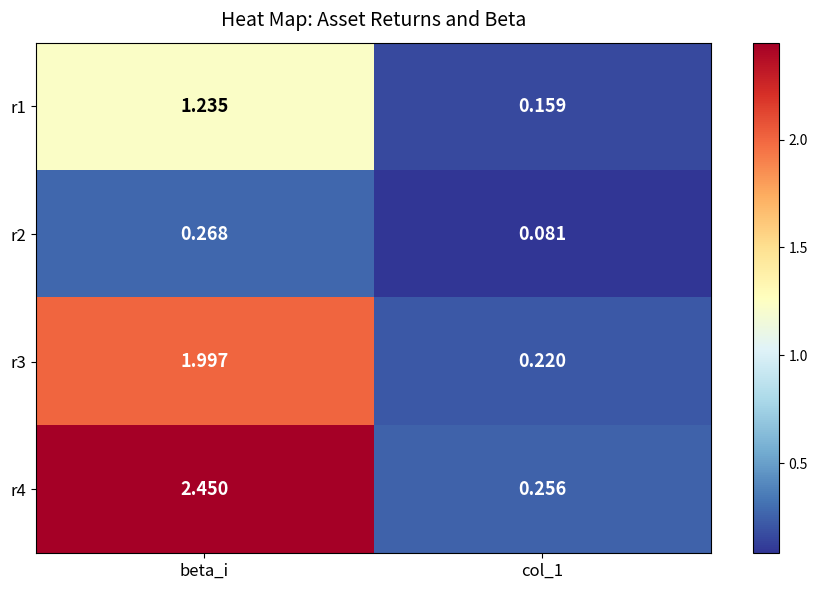

Is the value of r2 at beta_i greater than the value of r4 at col_1?

Yes